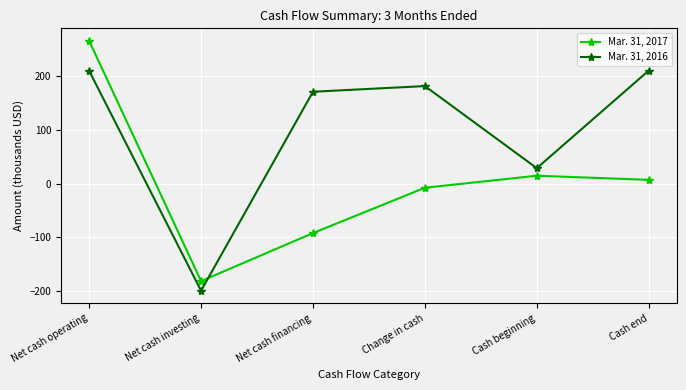

Count the number of data series in this chart.

2